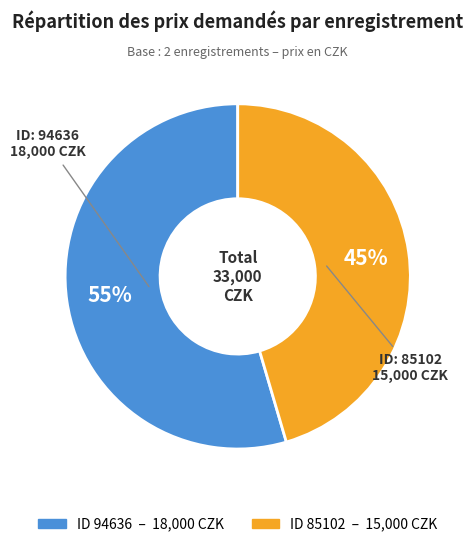

To the nearest percent, what is the average slice percentage?

50%